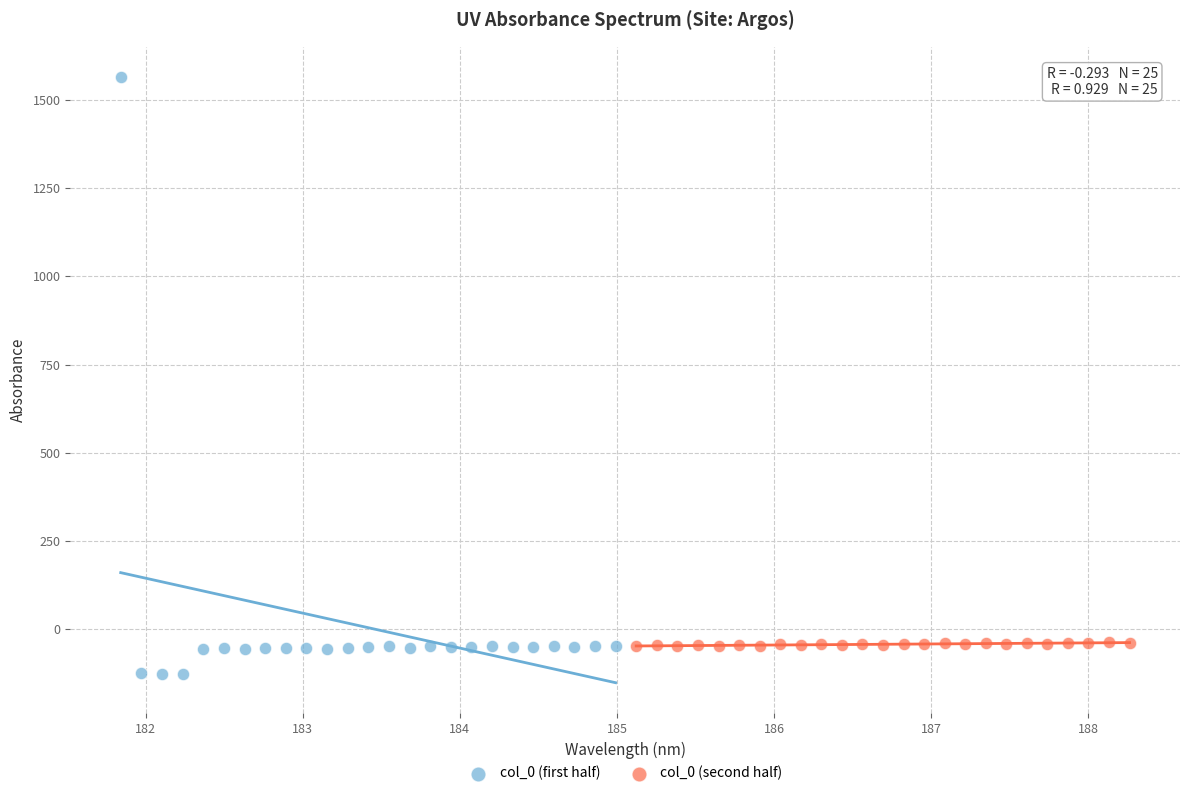

Which series has the widest spread of Y values?

col_0 (first half)